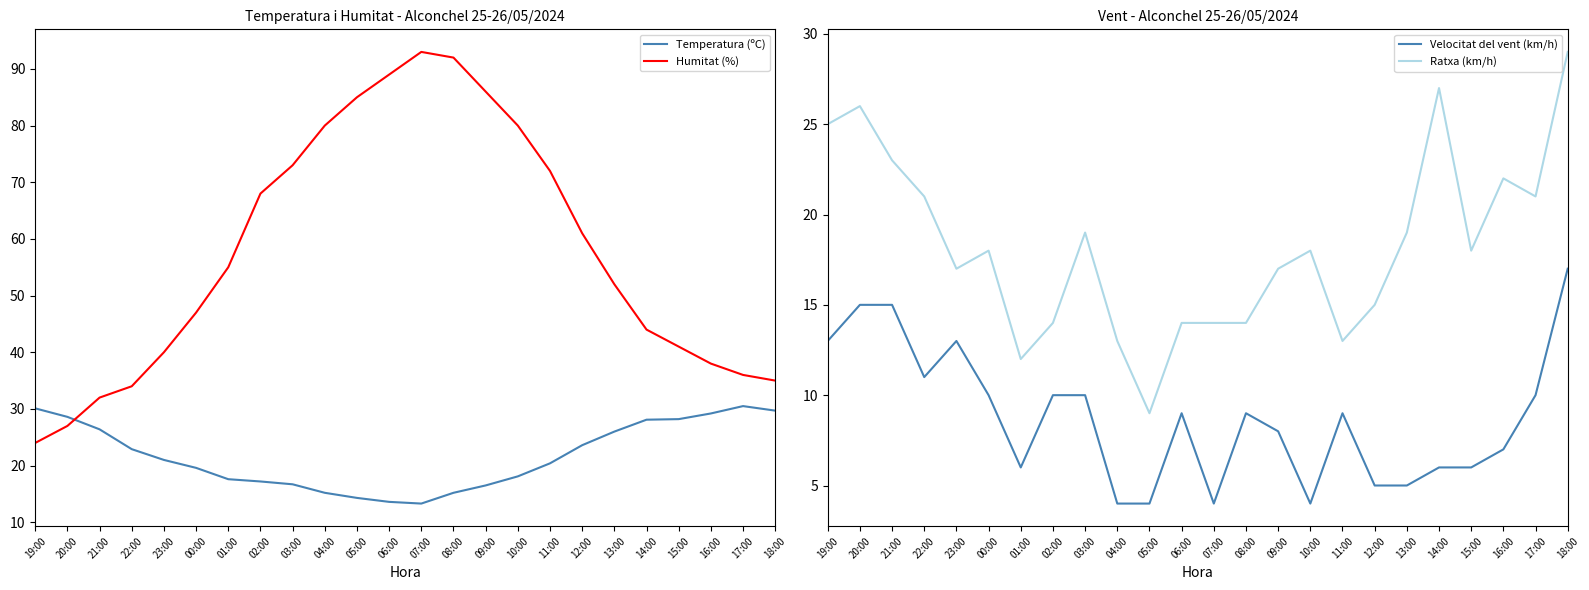

At which label is Temperatura (ºC) closest to 21?

23:00